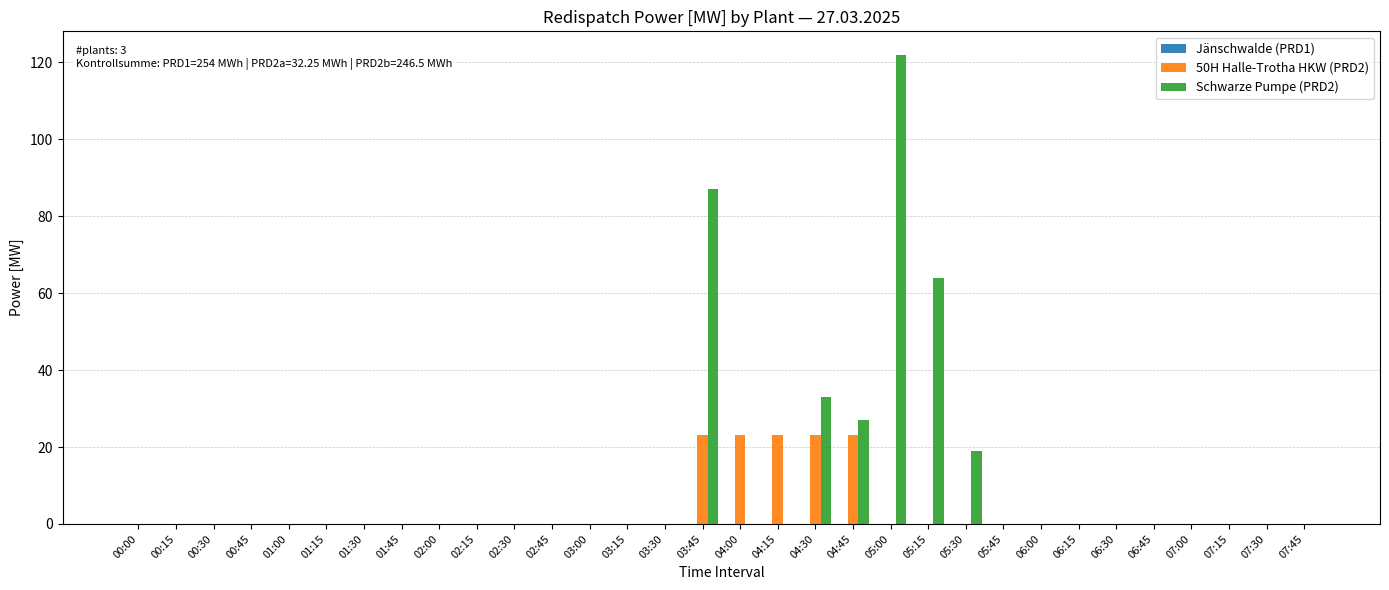

Which series has the largest total across all categories?

Schwarze Pumpe (PRD2)